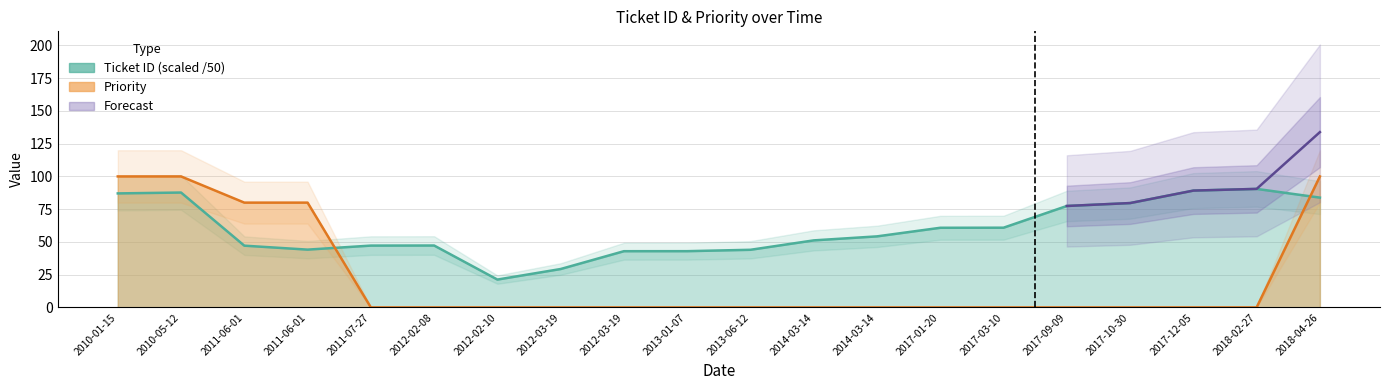

What is the highest value of the Priority series?

100.0